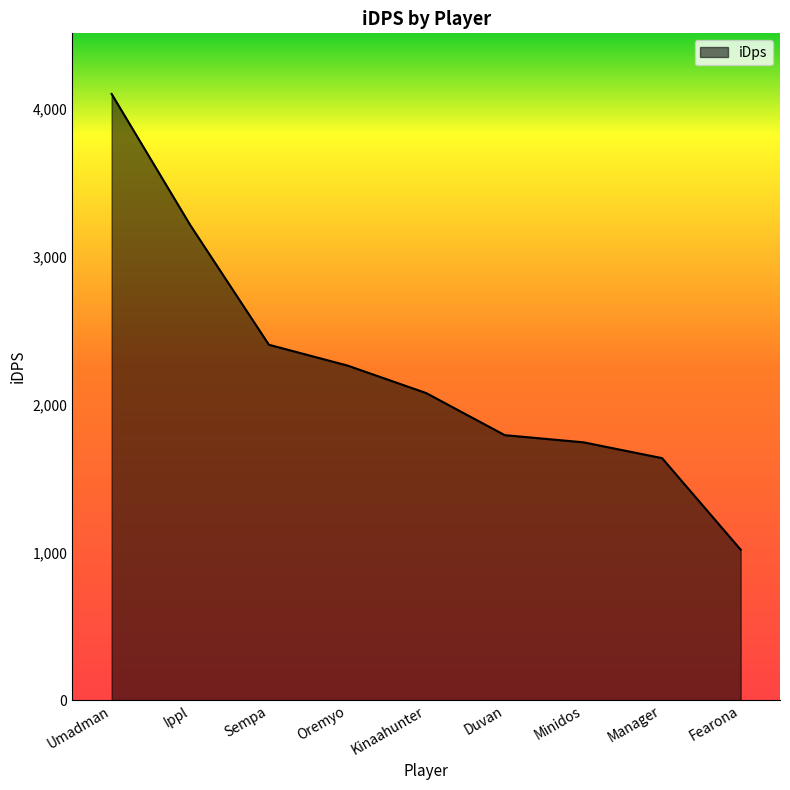

How many lines are shown in the chart?

1